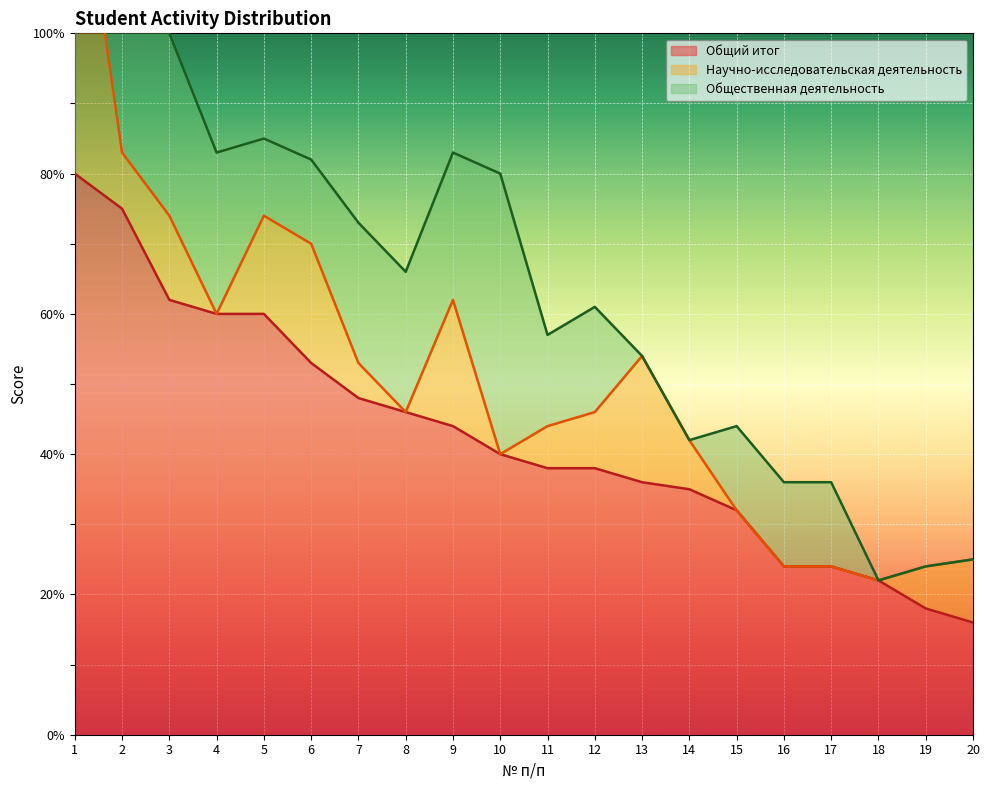

Where does the Научно-исследовательская деятельность series first go above 7?

1